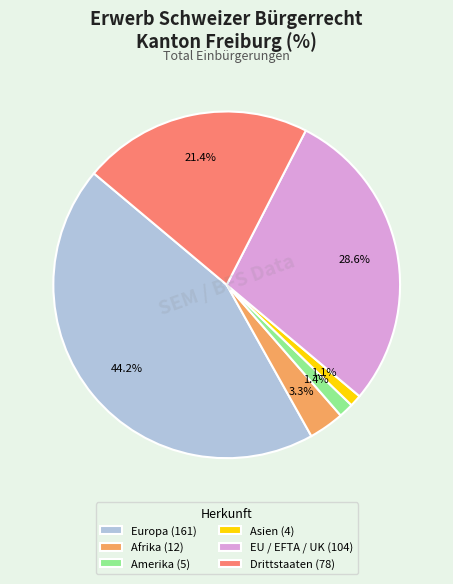

Which category has the biggest portion of the pie?

Europa (161)